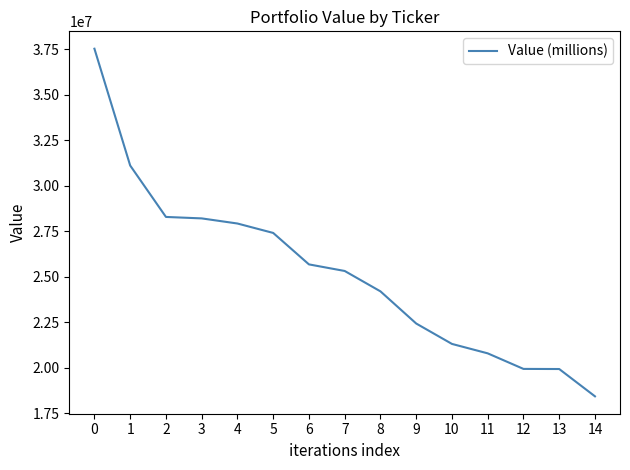

What is the difference between the maximum and minimum values?

19100000